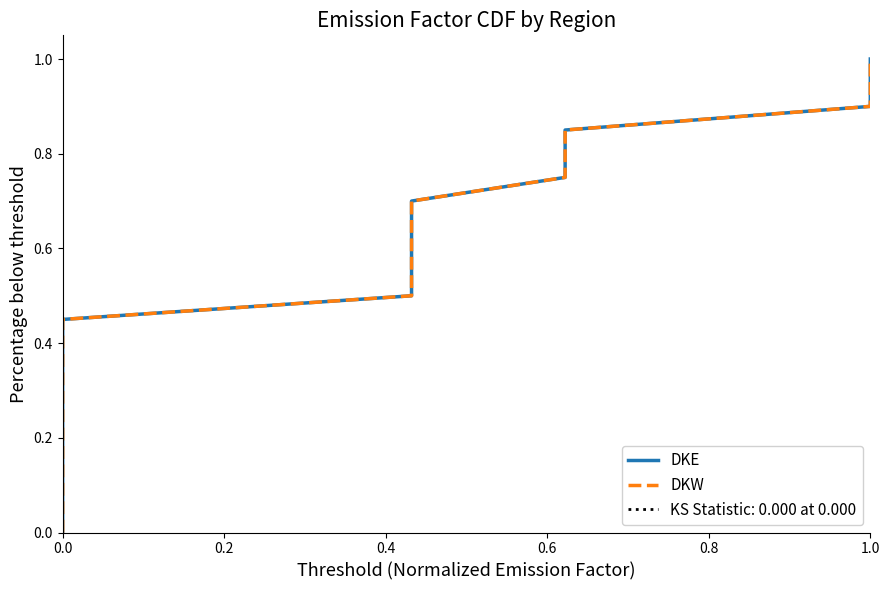

What is the difference between the second highest and minimum values in the DKW series?

0.9